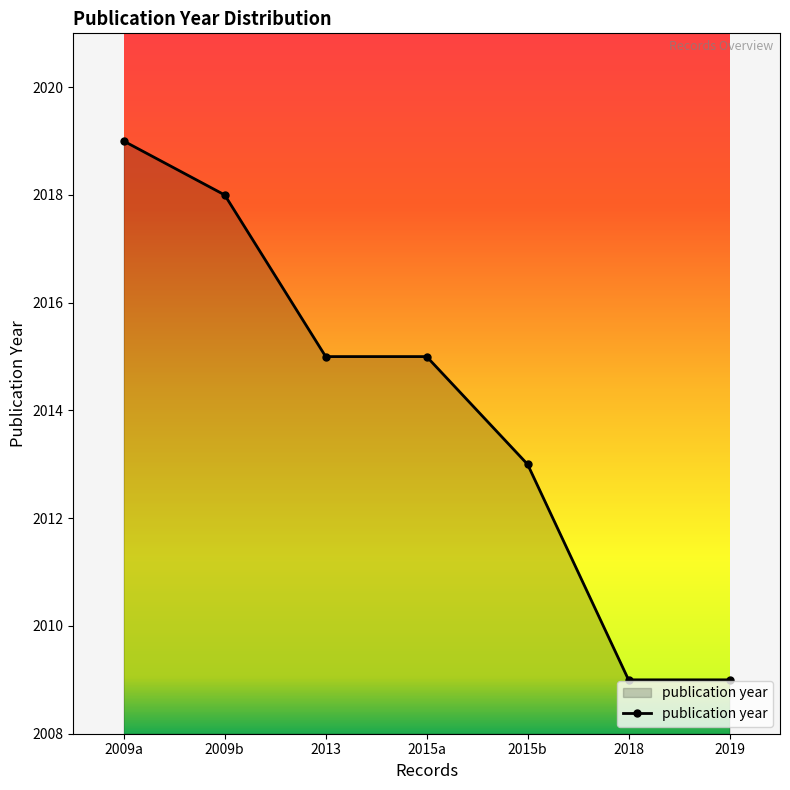

What is the difference between the maximum and second lowest values?

10